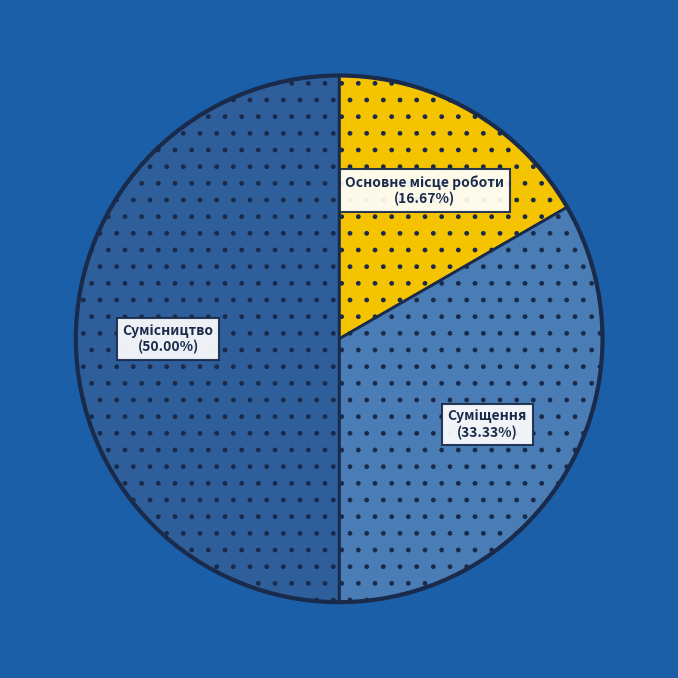

Is it true that Суміщення is 27% of the pie?

False